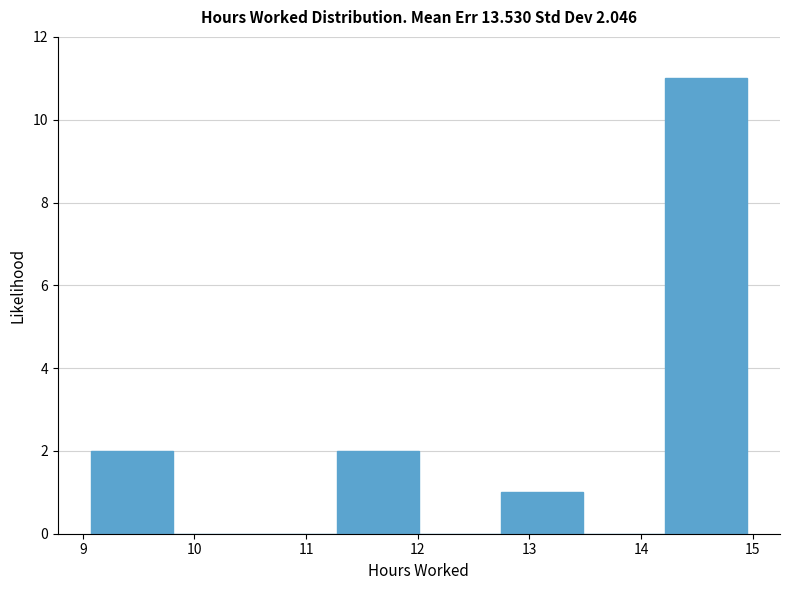

Over which range of the x-axis is the bar tallest?

14.2 to 15.0